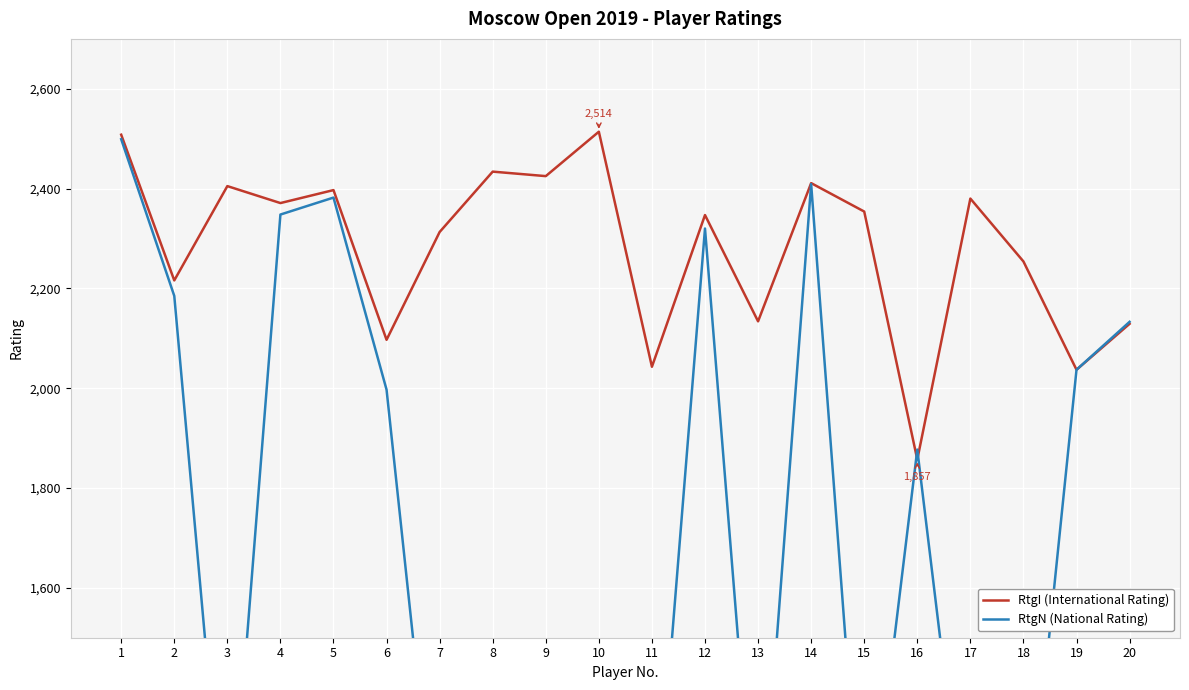

Which has a higher value, 7 or 2?

7